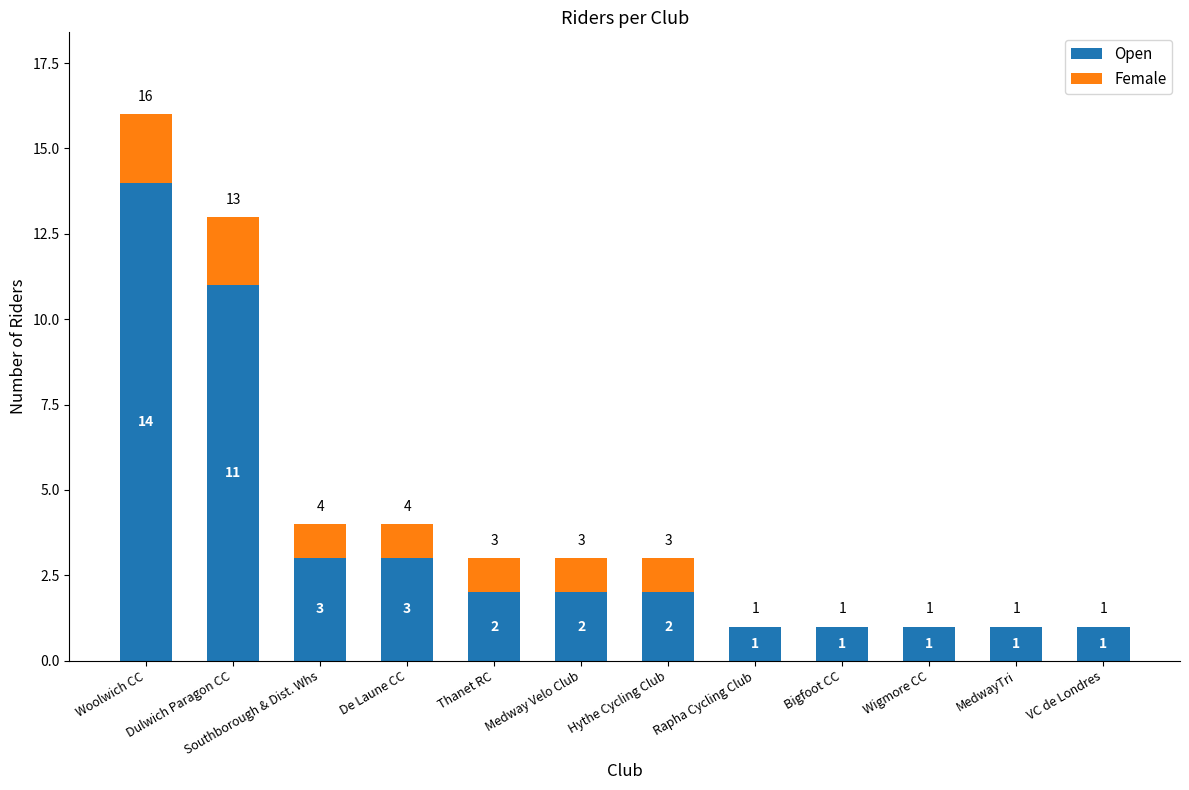

Count the number of categories in the chart.

12